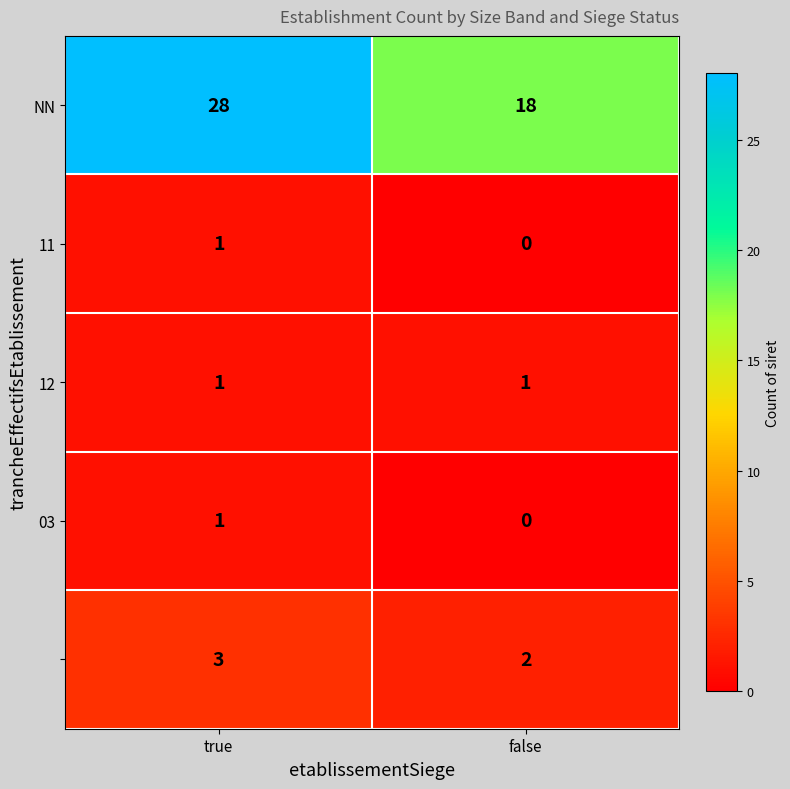

What is the total value across all series at false?

21